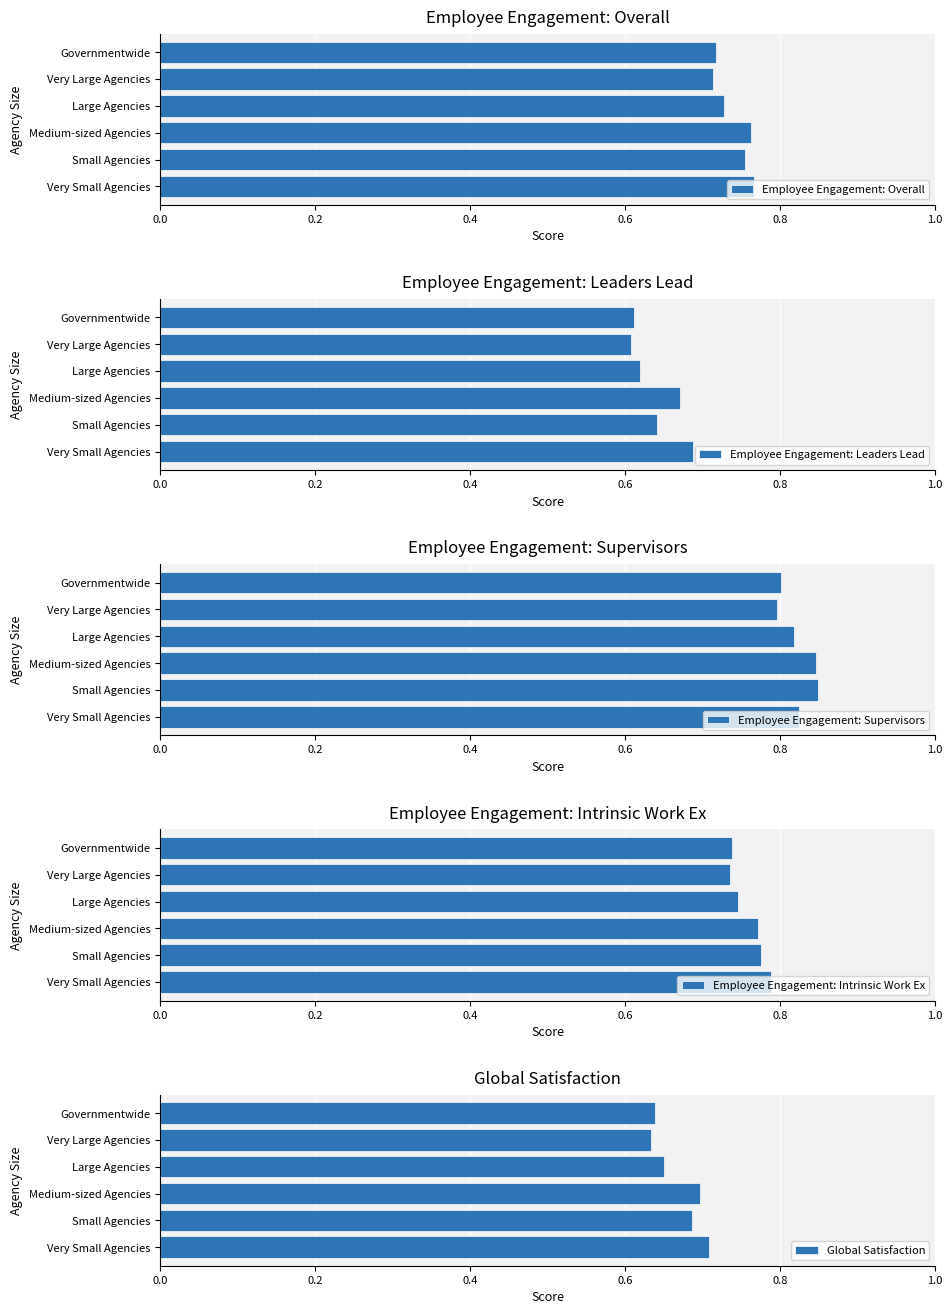

Are the bars horizontal?

Yes